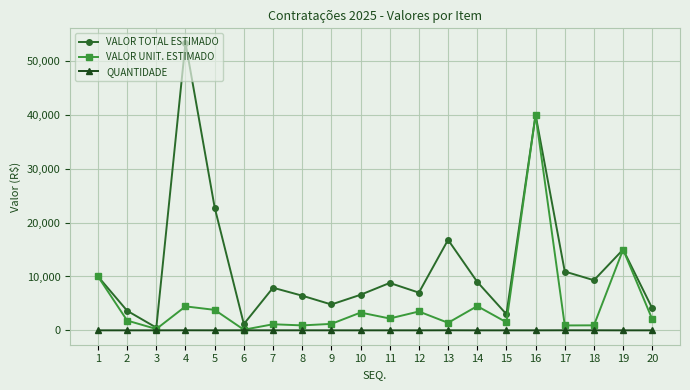

Between 5 and 15, which series saw the biggest shift?

VALOR TOTAL ESTIMADO